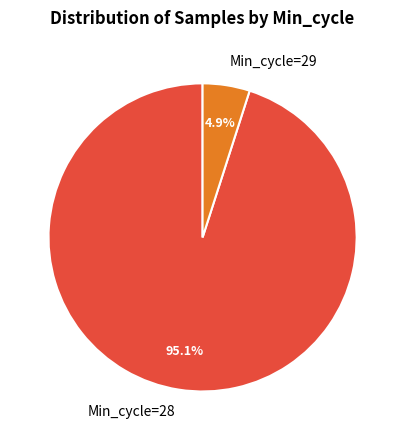

What percentage do Min_cycle=29 and Min_cycle=28 together represent?

100.0%